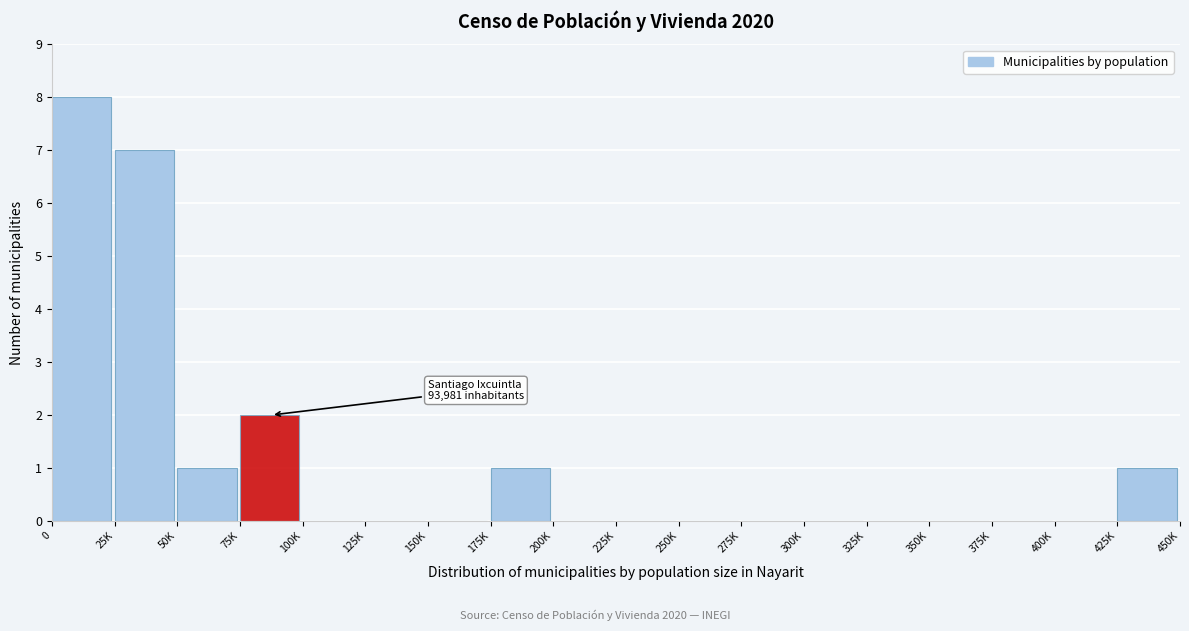

Reading left to right, what are all the values shown in this chart?

0=8	25K=7	50K=1	75K=2	100K=0	125K=0	150K=0	175K=1	200K=0	225K=0	250K=0	275K=0	300K=0	325K=0	350K=0	375K=0	400K=0	425K=1